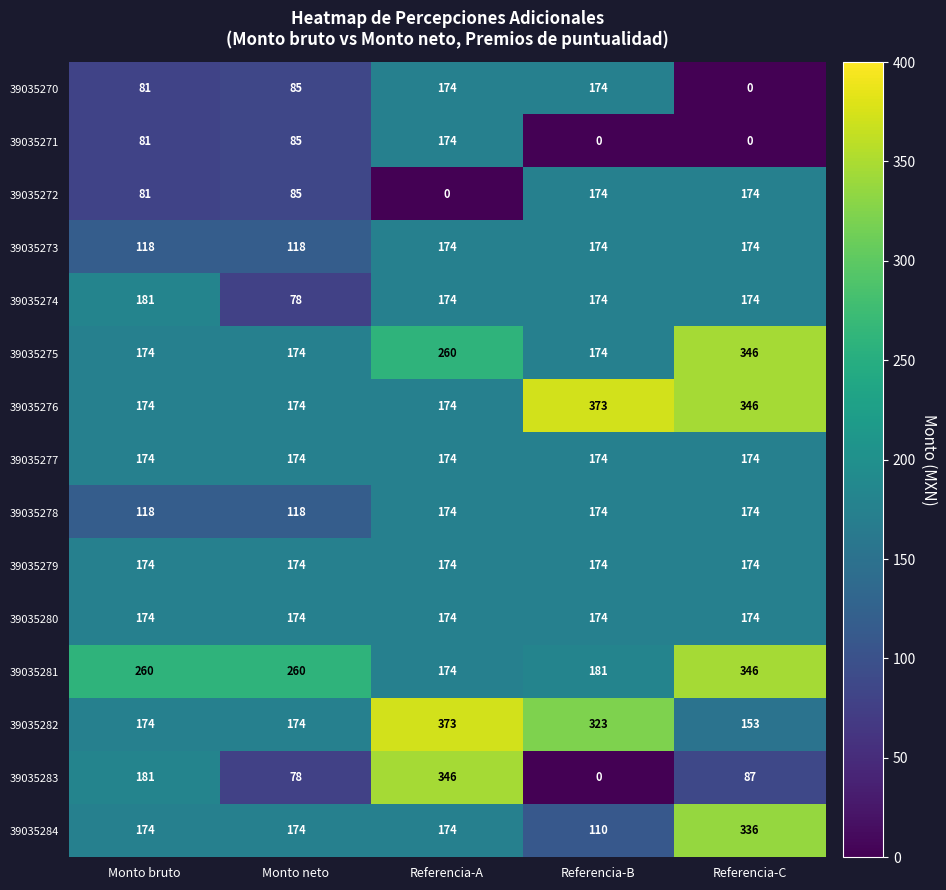

What is the maximum value for 39035274?

181